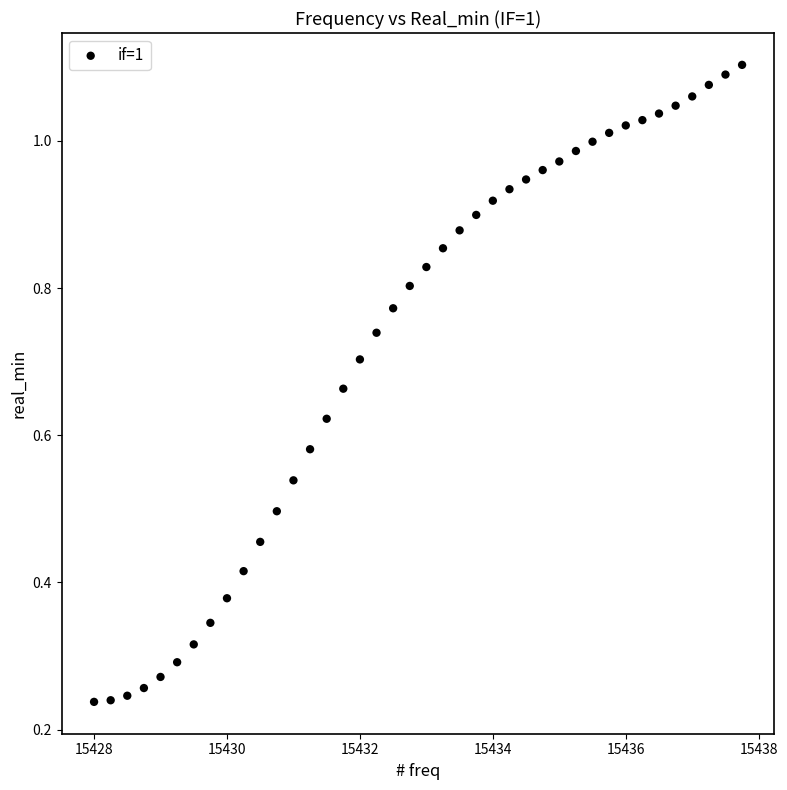

How many data points are displayed?

40